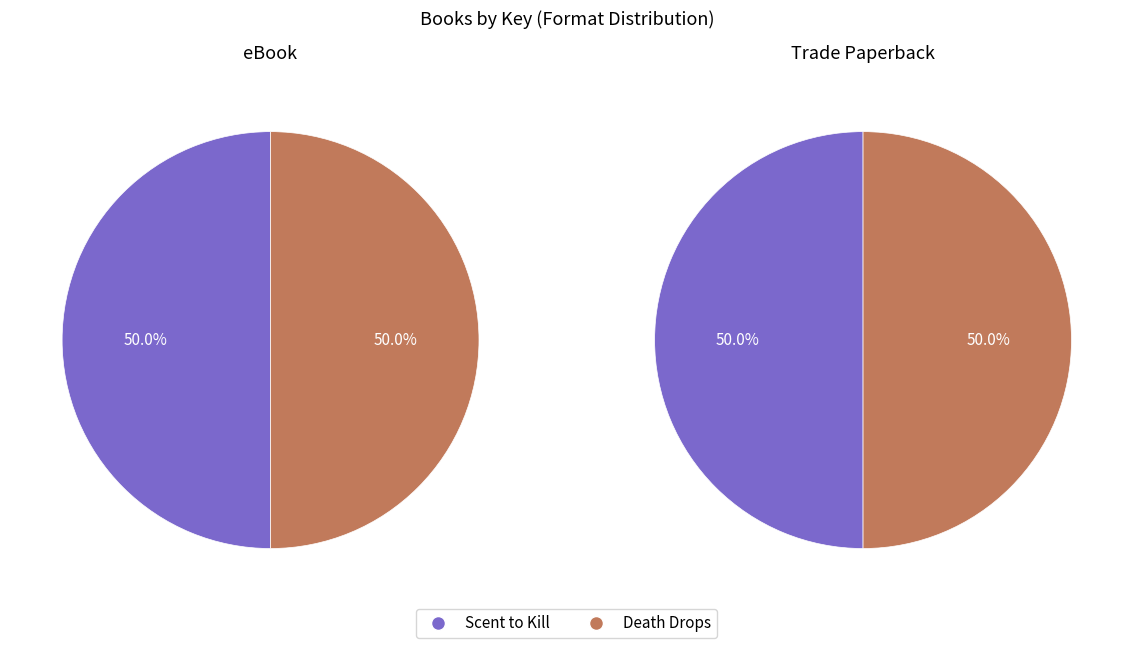

Which slice is the smallest?

Death Drops